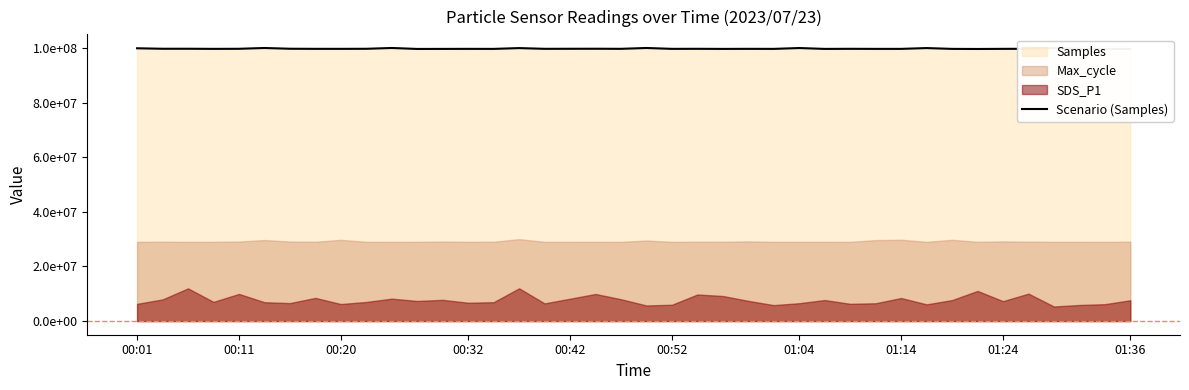

What is the value of the 37th point from the left?

99944738.3